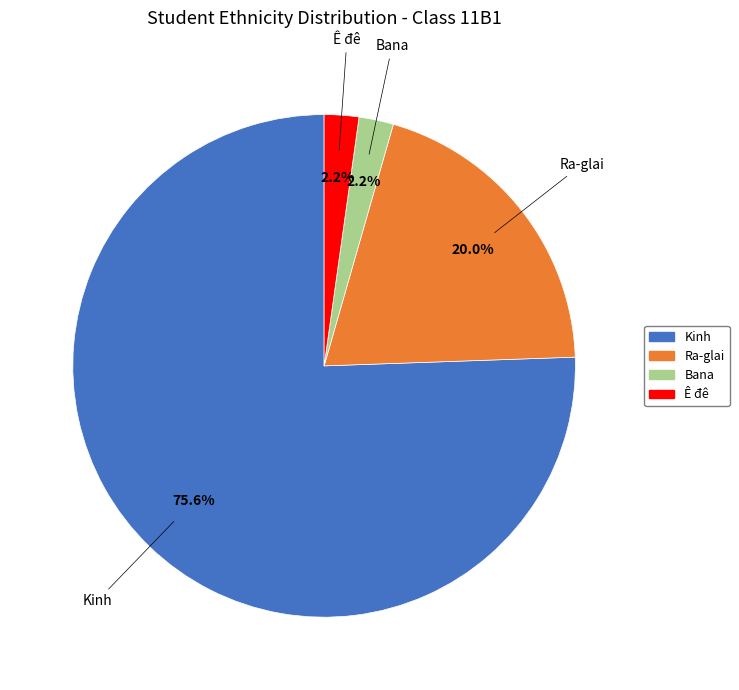

Count the number of slices in the pie.

4